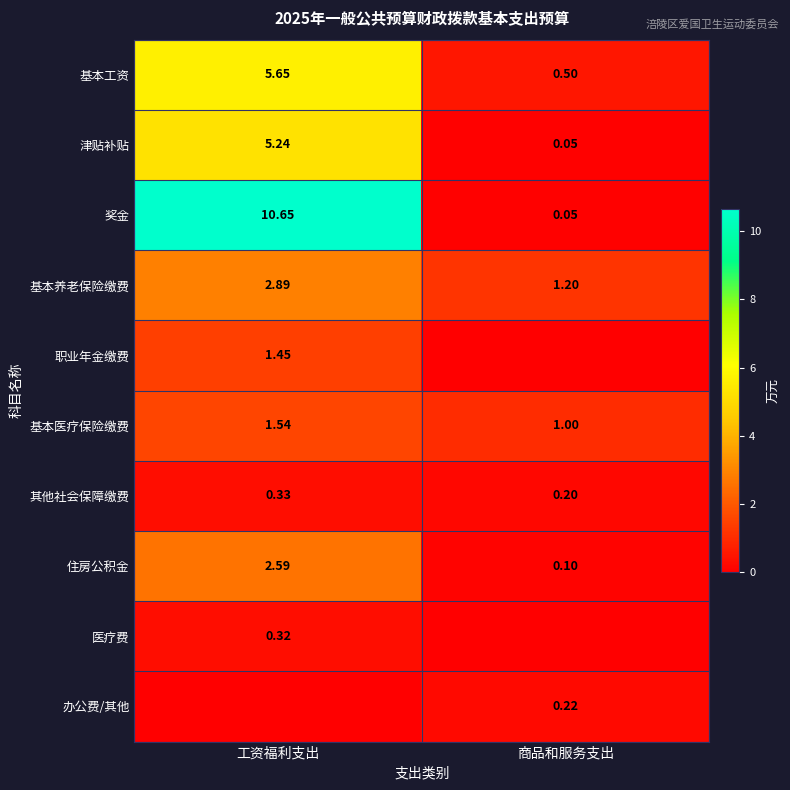

The 奖金 series shows 0.1 at 商品和服务支出. True or false?

True